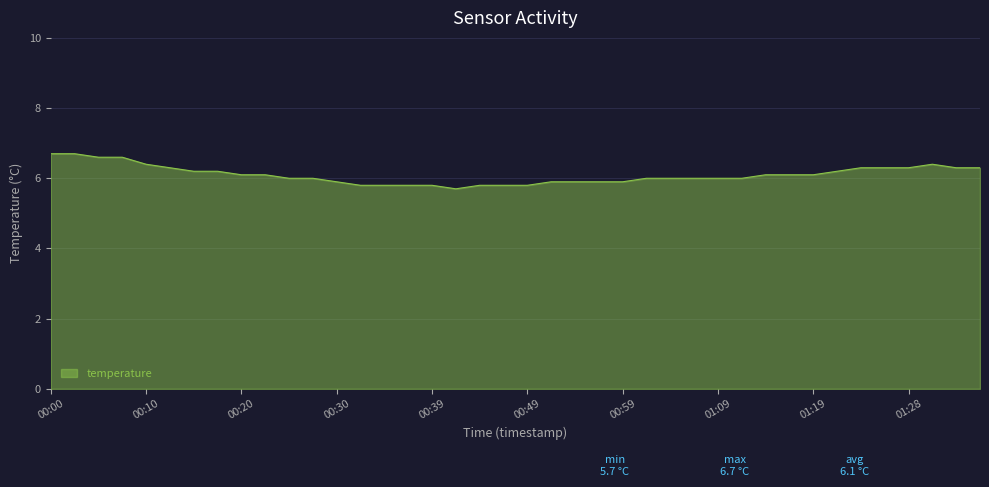

What is the minimum value shown in the chart?

5.7